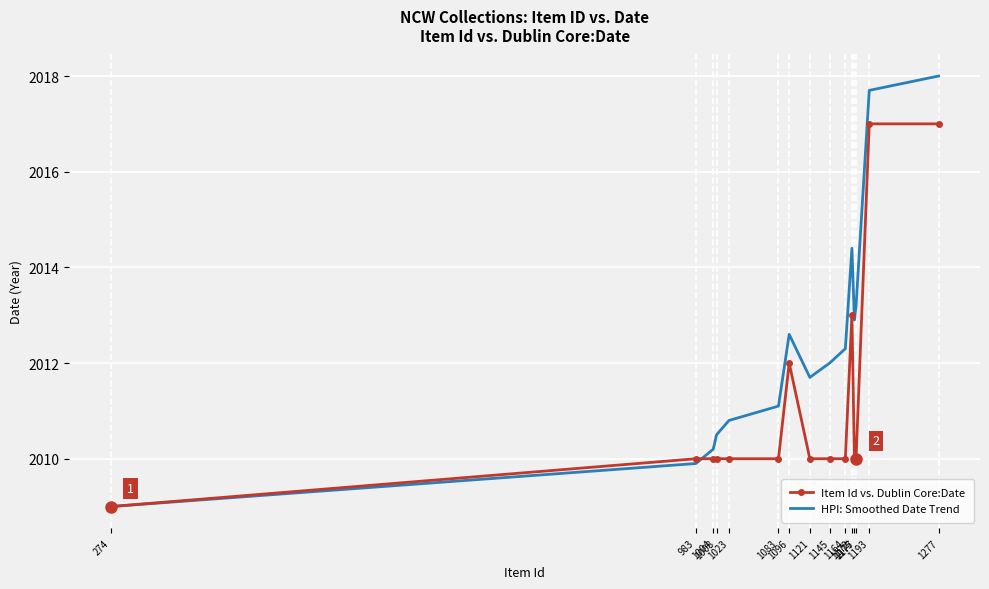

What is the approximate value of HPI: Smoothed Date Trend at 1004?

2010.2